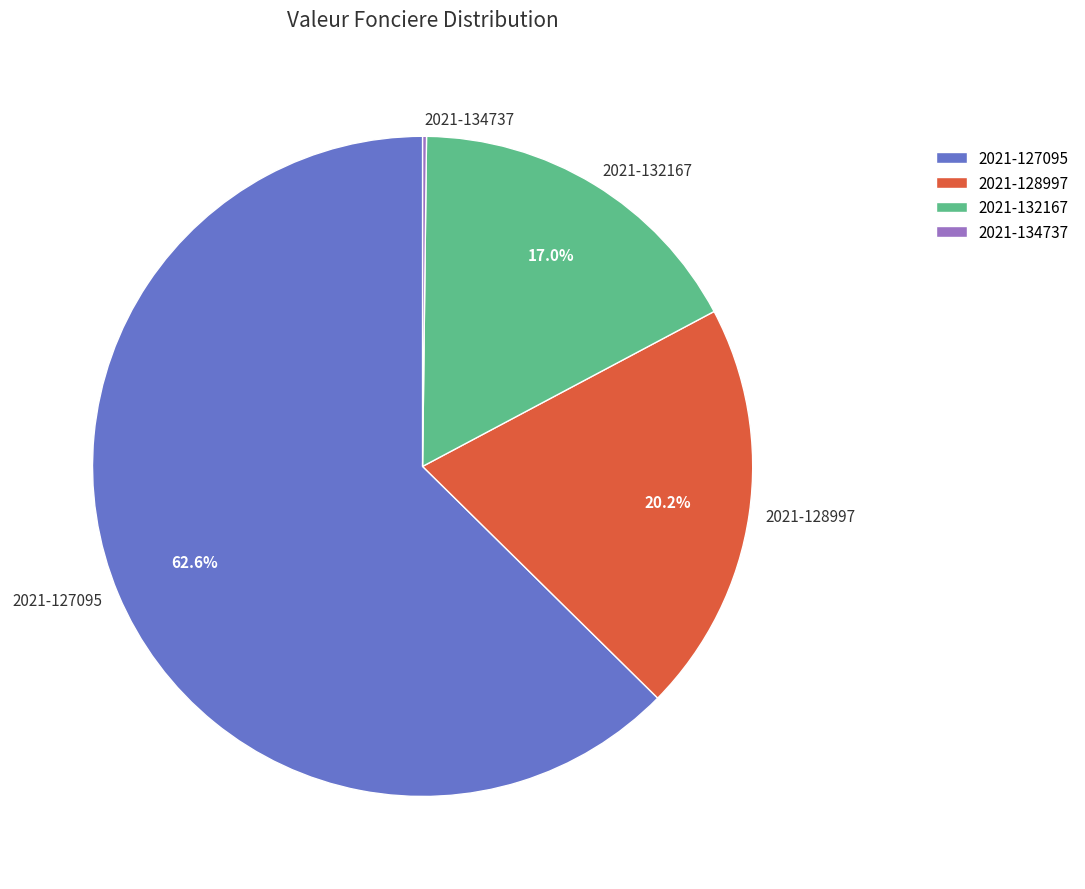

Which slice represents more than half of the pie?

2021-127095